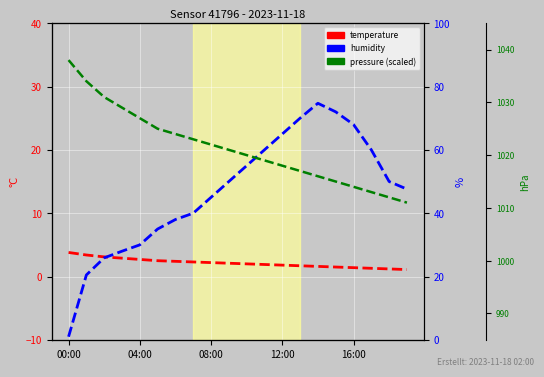

Between 6 and 12, which is larger?

6